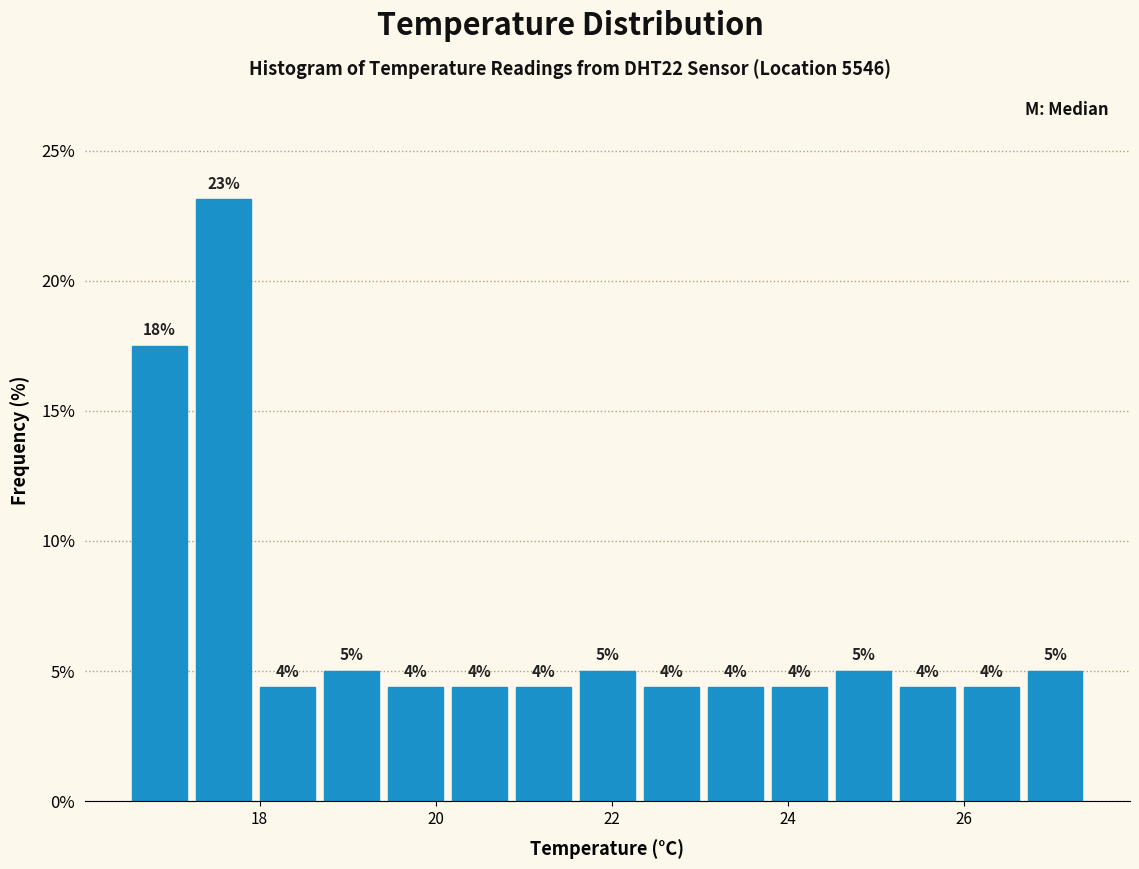

Around what value on the x-axis is the tallest bar? Give the approximate position of its centre, as read against the axis.

17.6